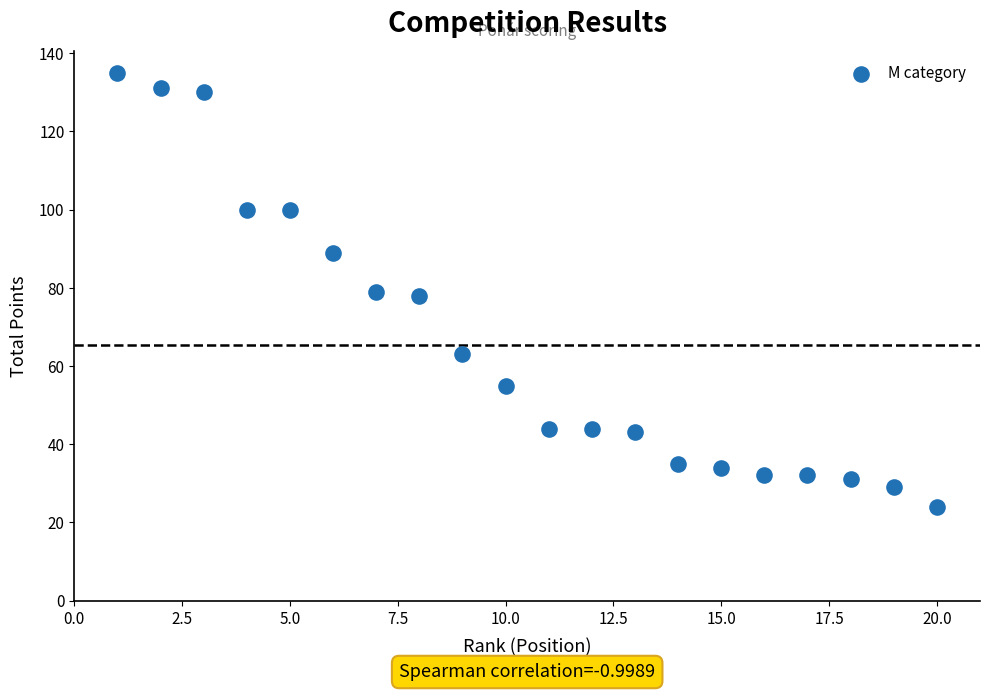

What is the range of X values (max minus min)?

19